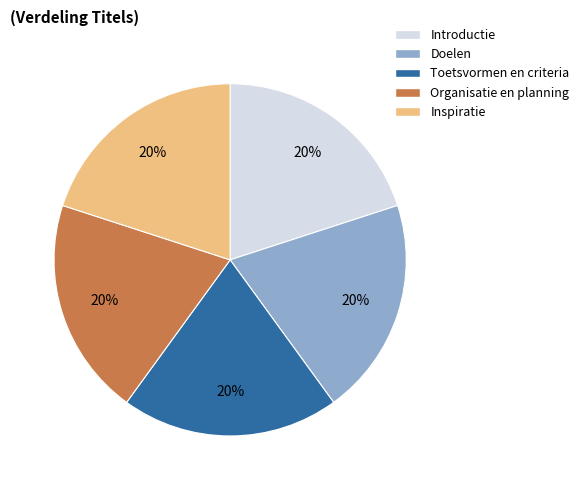

True or false: Doelen accounts for 10% of the total.

False